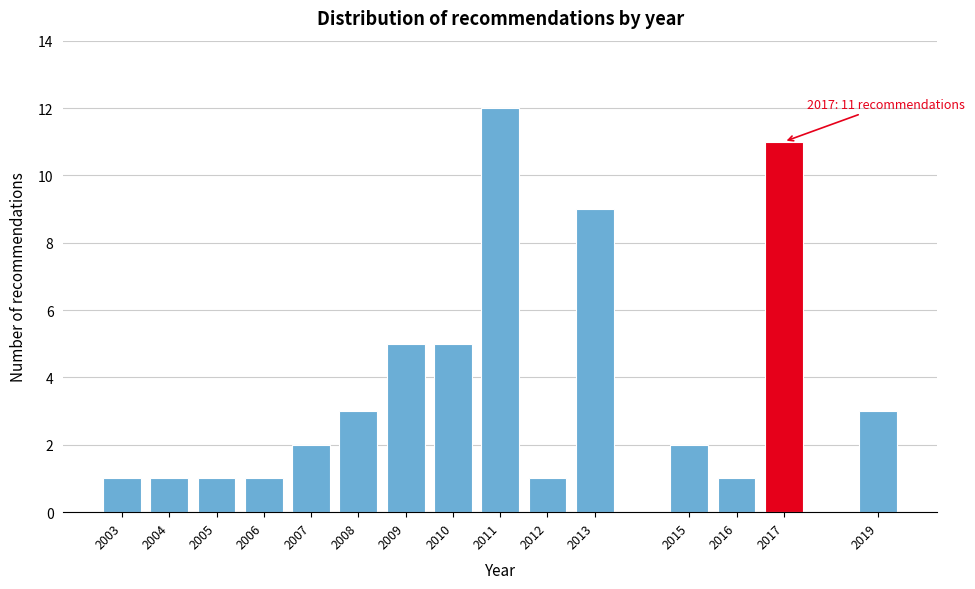

Reading left to right, what are all the values shown in this chart?

2003=1	2004=1	2005=1	2006=1	2007=2	2008=3	2009=5	2010=5	2011=12	2012=1	2013=9	2015=2	2016=1	2017=11	2019=3